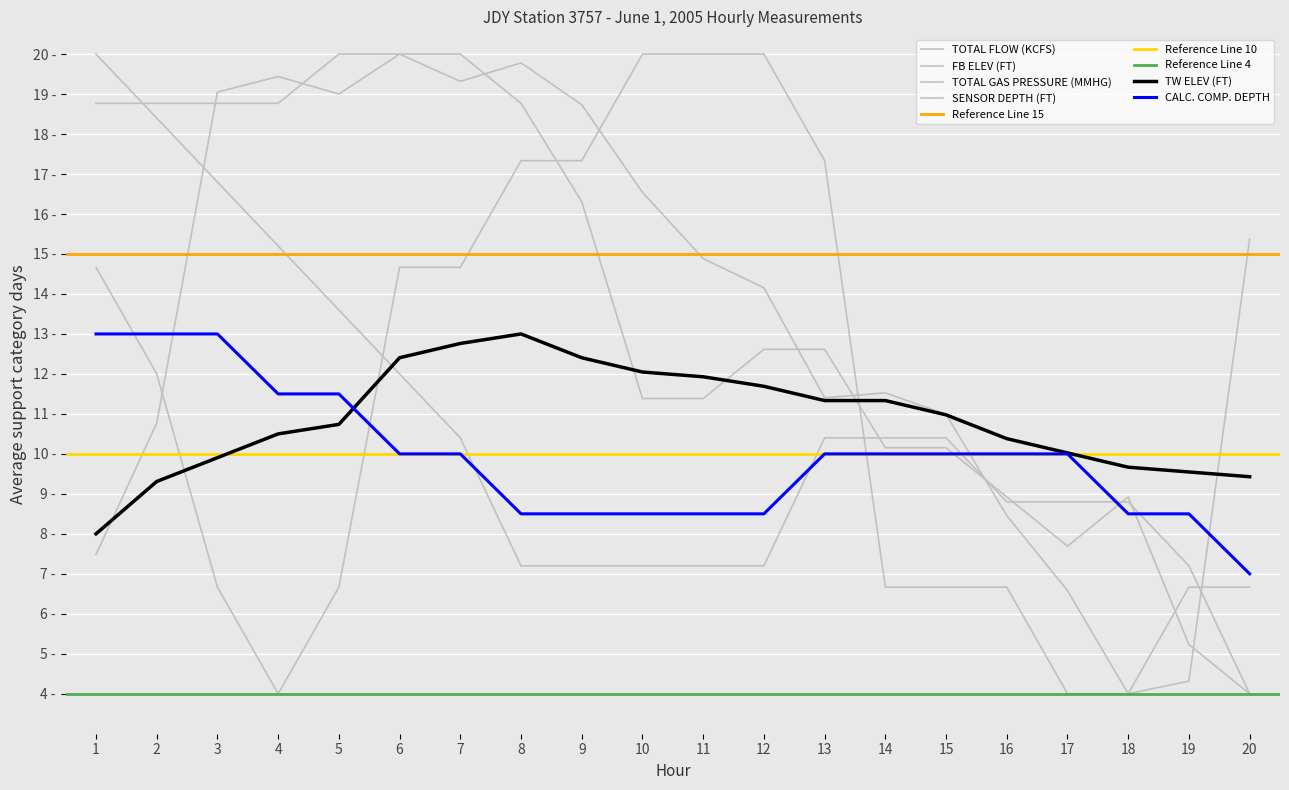

Between which two adjacent categories do TOTAL GAS PRESSURE (MMHG) and SENSOR DEPTH (FT) first intersect?

5 and 6